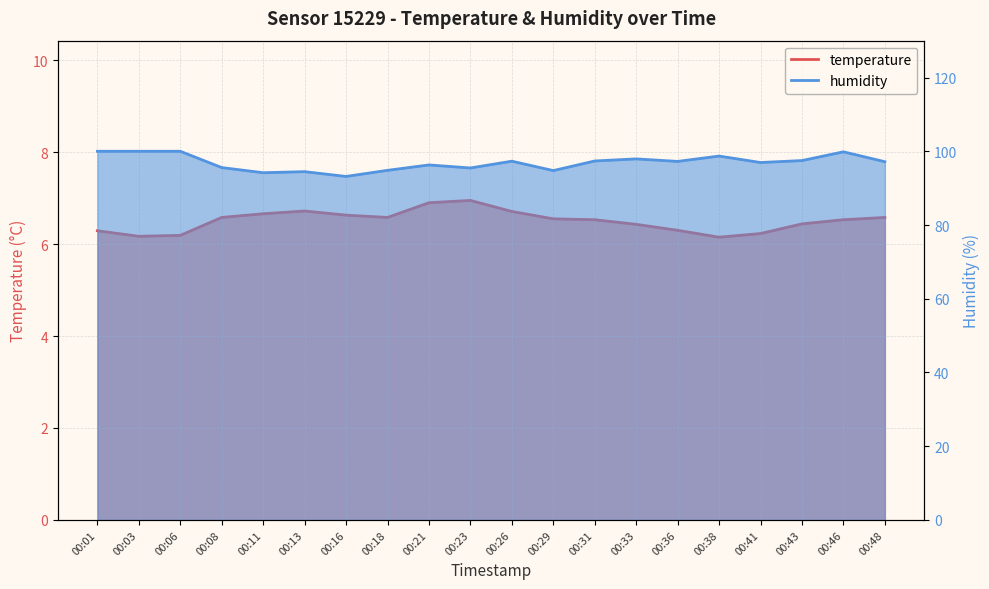

What is the average value of the temperature series?

6.5